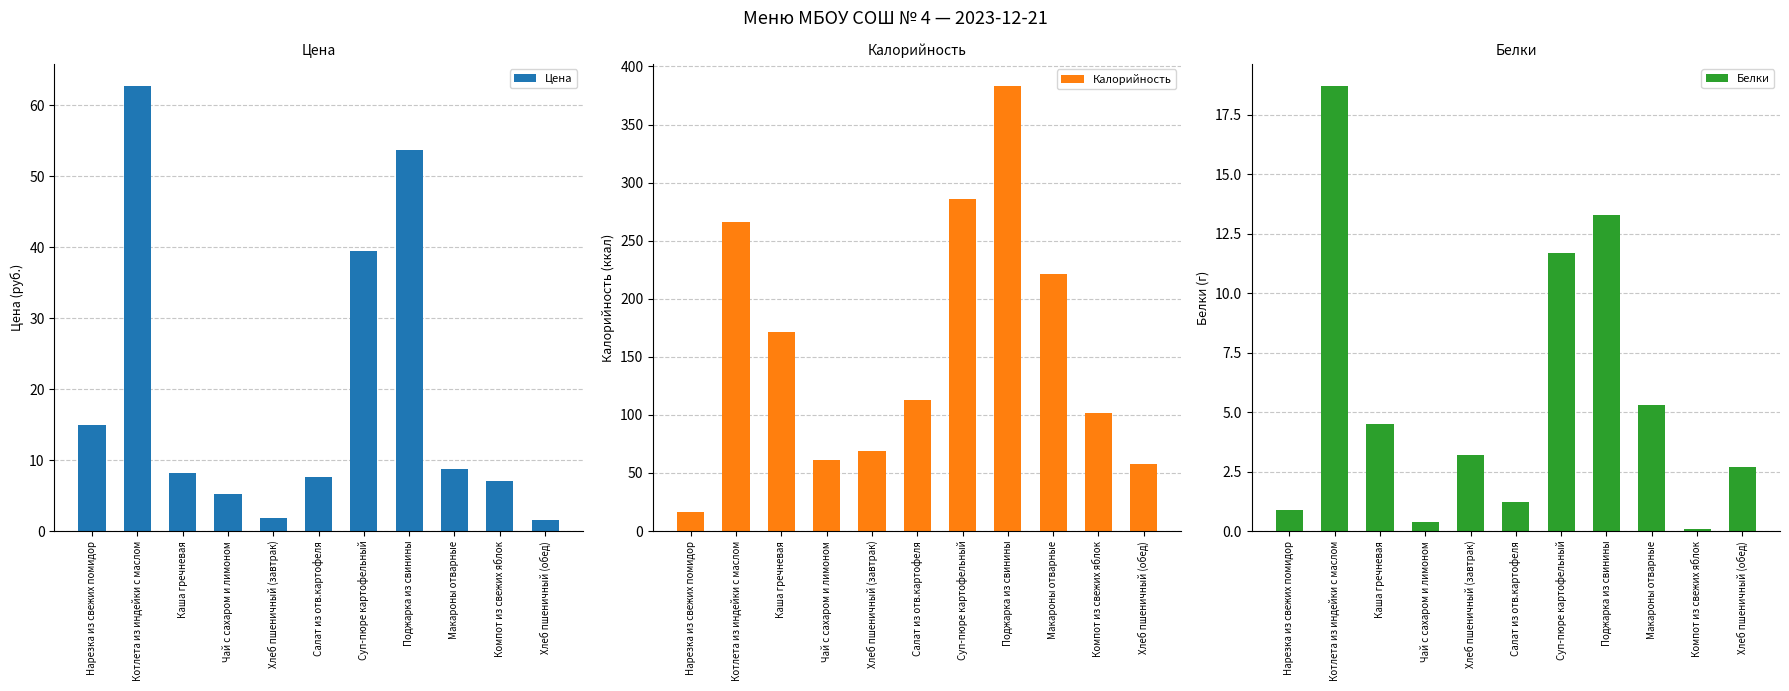

How many values in the Цена series are below 8?

5